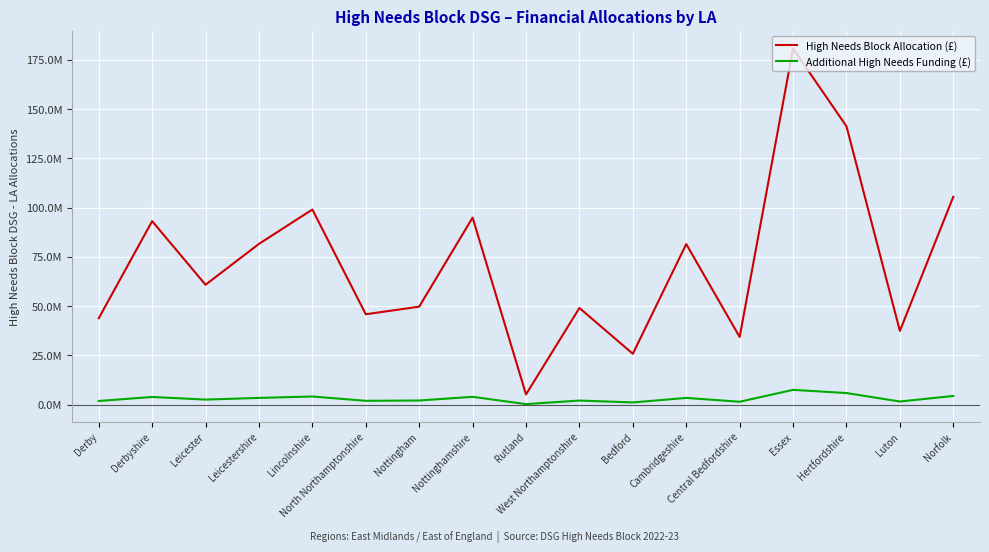

Reading right to left, extract all data points from this chart.

High Needs Block Allocation (£): Norfolk=105454978.8	Luton=37371491.6	Hertfordshire=141225045.9	Essex=180660035.2	Central Bedfordshire=34294186.6	Cambridgeshire=81434030.1	Bedford=25752576.4	West Northamptonshire=49020632.5	Rutland=5130882.3	Nottinghamshire=94884473.9	Nottingham=49676071.0	North Northamptonshire=45822047.6	Lincolnshire=98977746.7	Leicestershire=81540489.9	Leicester=60802225.6	Derbyshire=93082403.1	Derby=43786923.2
Additional High Needs Funding (£): Norfolk=4349569.0	Luton=1541415.0	Hertfordshire=5824932.0	Essex=7451457.0	Central Bedfordshire=1414490.0	Cambridgeshire=3358807.0	Bedford=1062185.0	West Northamptonshire=2021893.0	Rutland=211628.0	Nottinghamshire=3913581.0	Nottingham=2048927.0	North Northamptonshire=1889965.0	Lincolnshire=4082411.0	Leicestershire=3363198.0	Leicester=2507833.0	Derbyshire=3839253.0	Derby=1806025.0